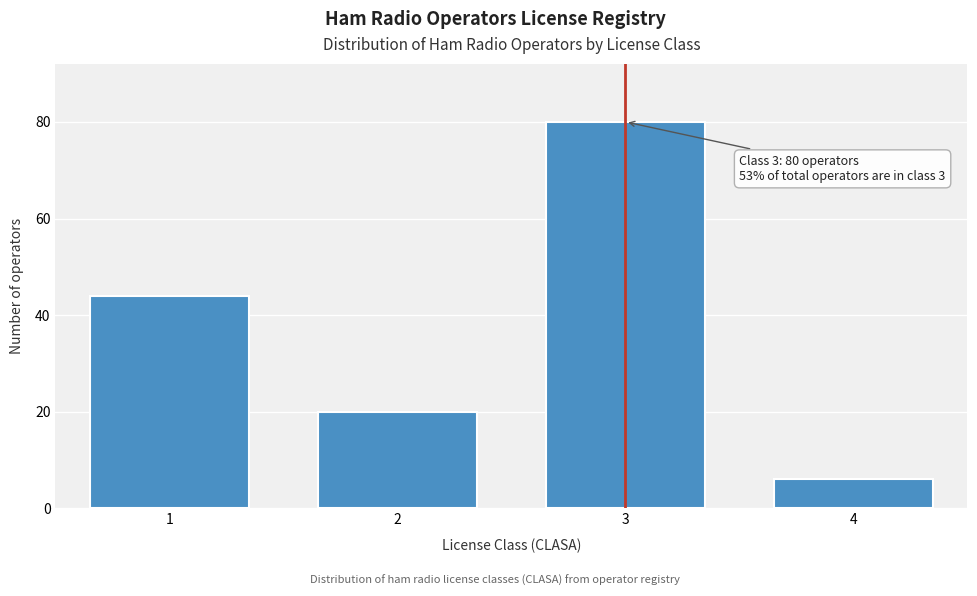

Reading left to right, what are all the values shown in this chart?

1=44	2=20	3=80	4=6